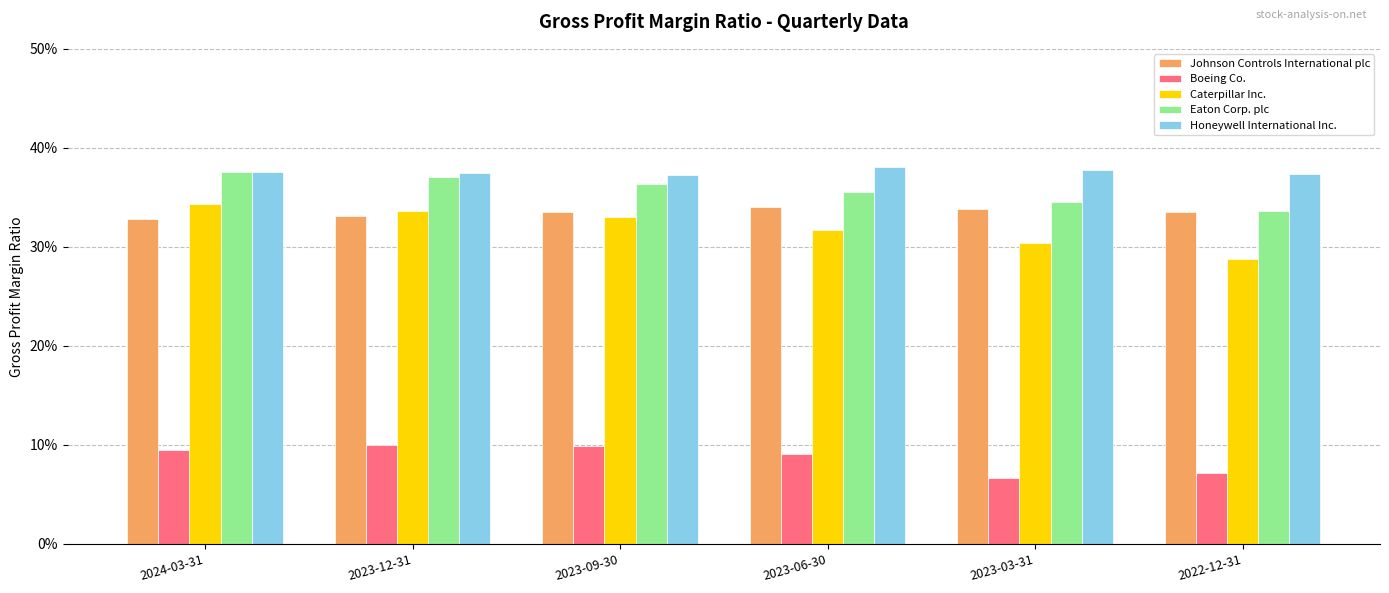

What are all the series names shown in the legend?

Johnson Controls International plc, Boeing Co., Caterpillar Inc., Eaton Corp. plc, Honeywell International Inc.